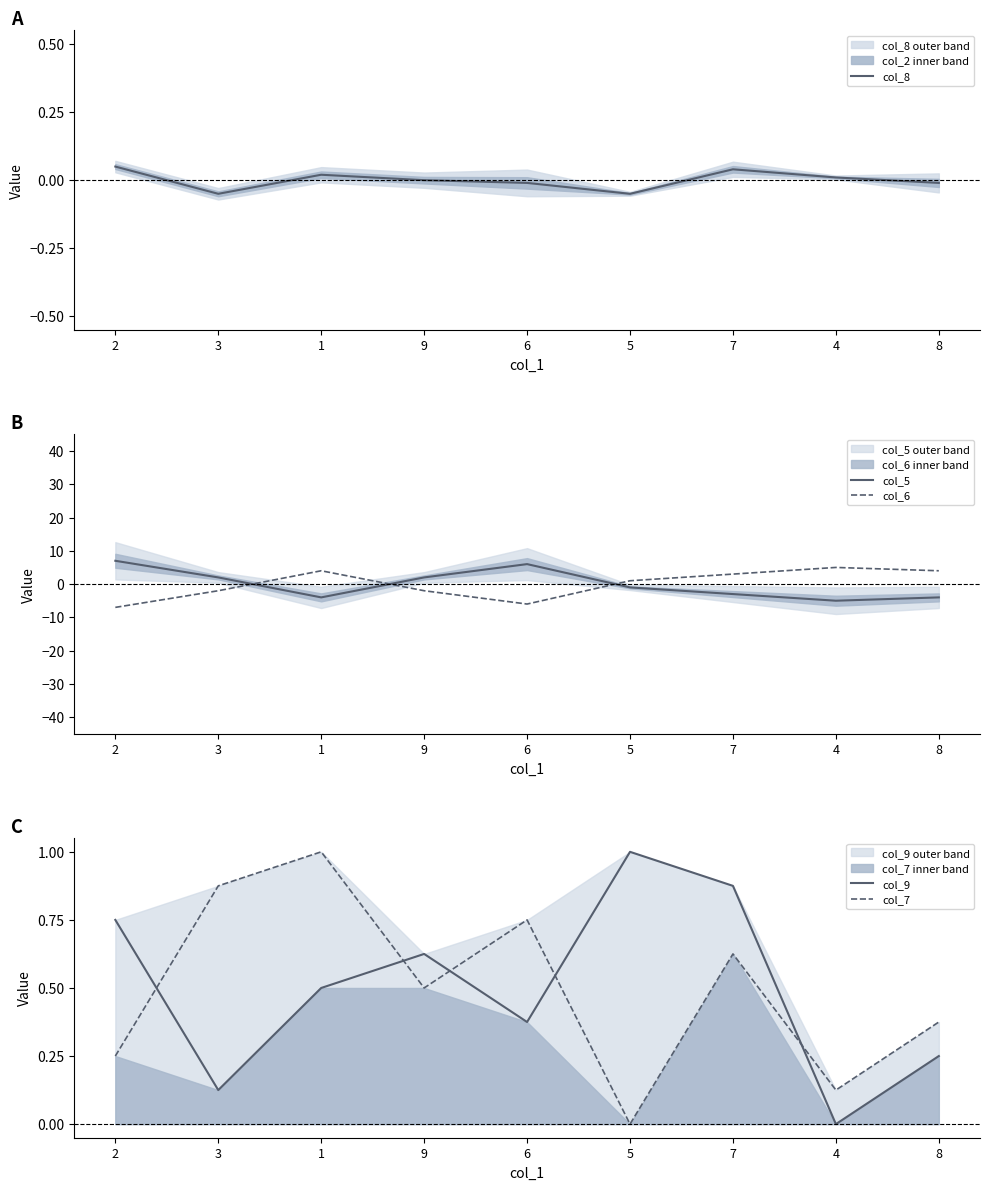

How many positive values does the col_9 series have?

8